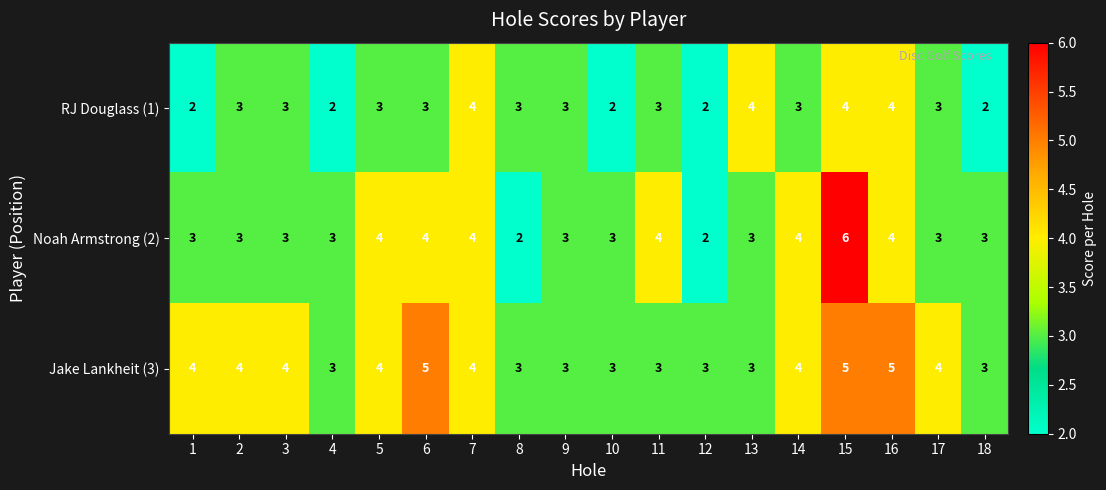

Count the Jake Lankheit (3) values in the range 3 to 4.

15